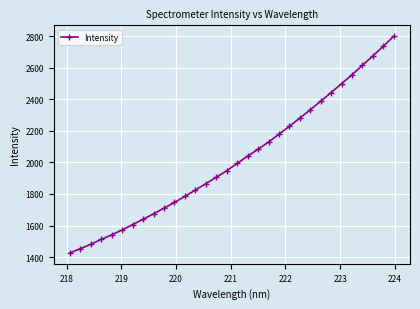

What is the sum of all values?

64667.1